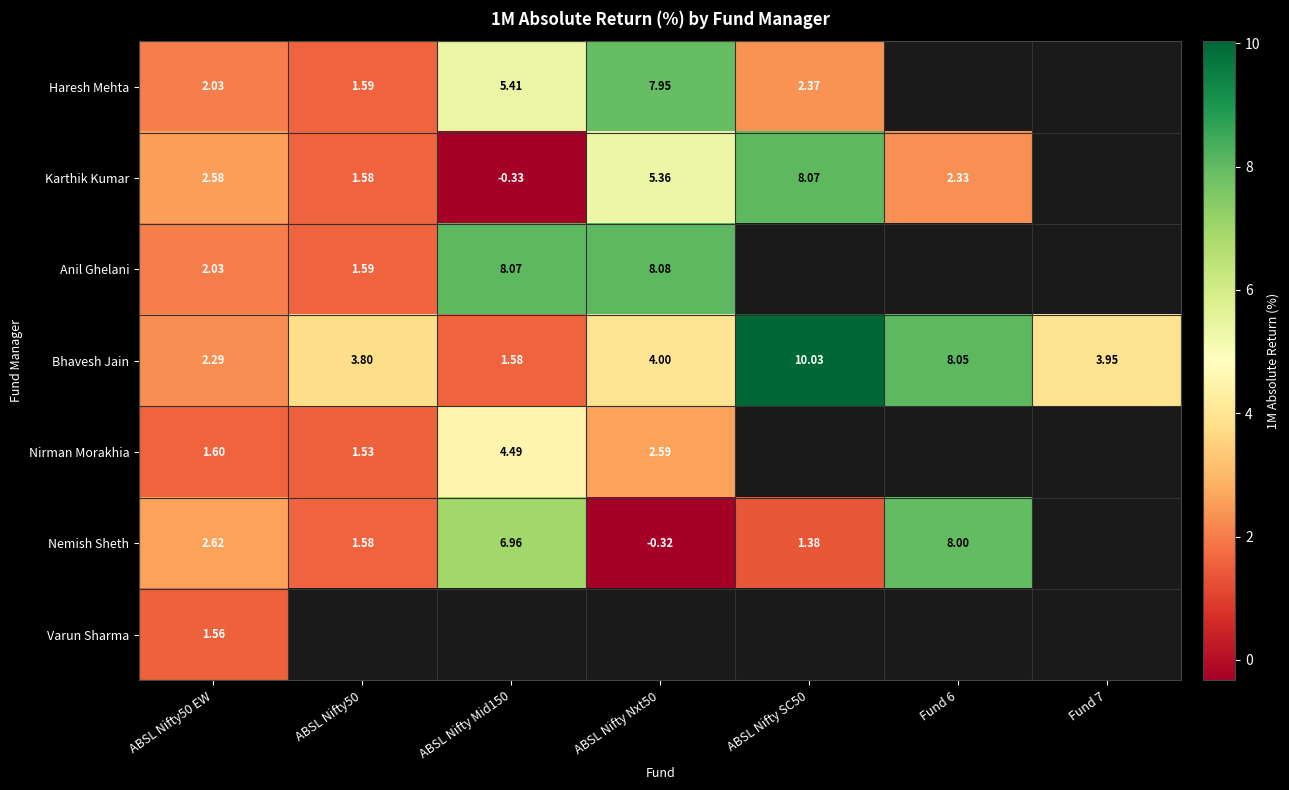

At which label is Nemish Sheth closest to 3?

ABSL Nifty50 EW